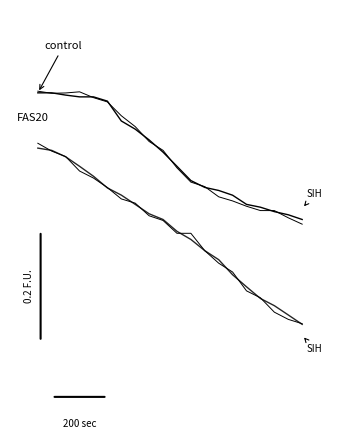

True or false: FAS20 and control intersect in this chart.

False